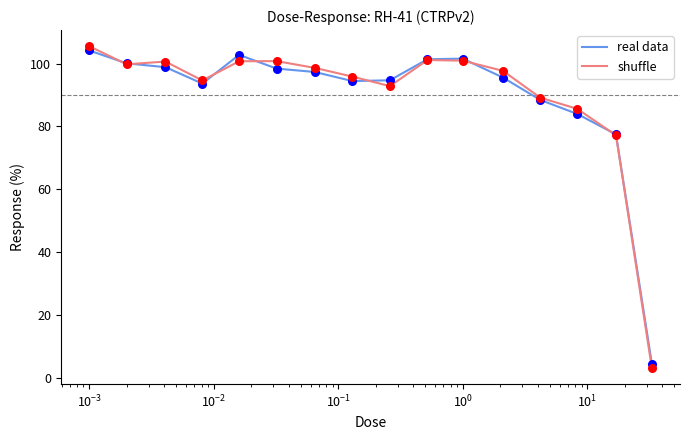

What is the maximum value shown in the chart?

105.6